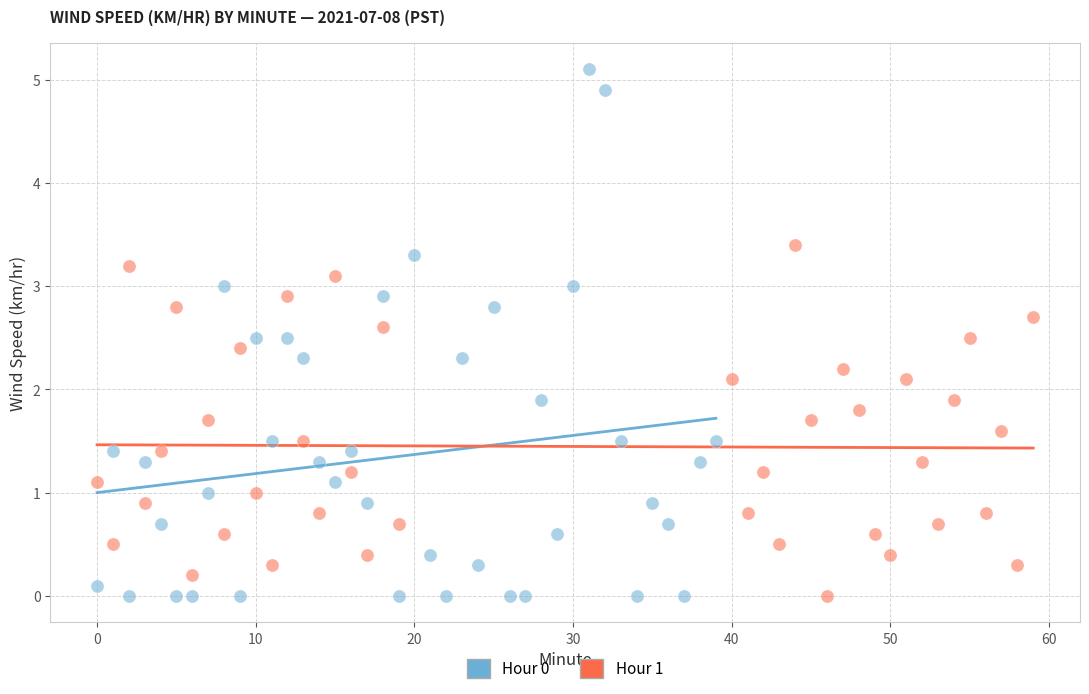

Which series contains the highest Y value?

Hour 0